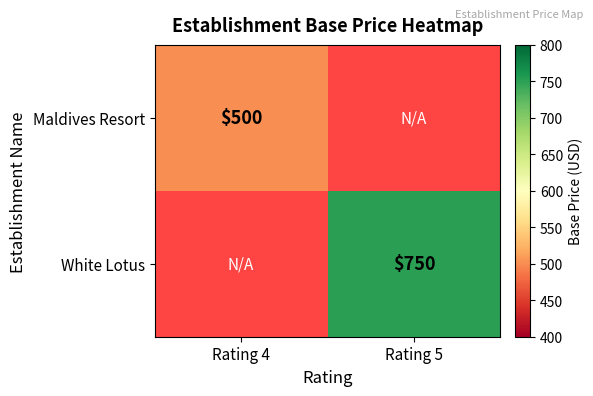

The Maldives Resort series shows 500 at Rating 4. True or false?

True